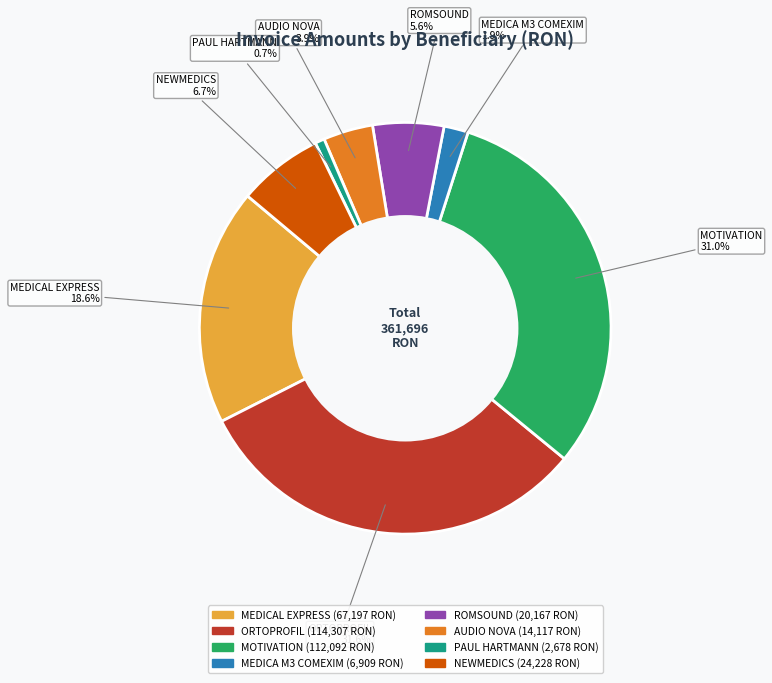

Which has a higher value, PAUL HARTMANN or ROMSOUND?

ROMSOUND